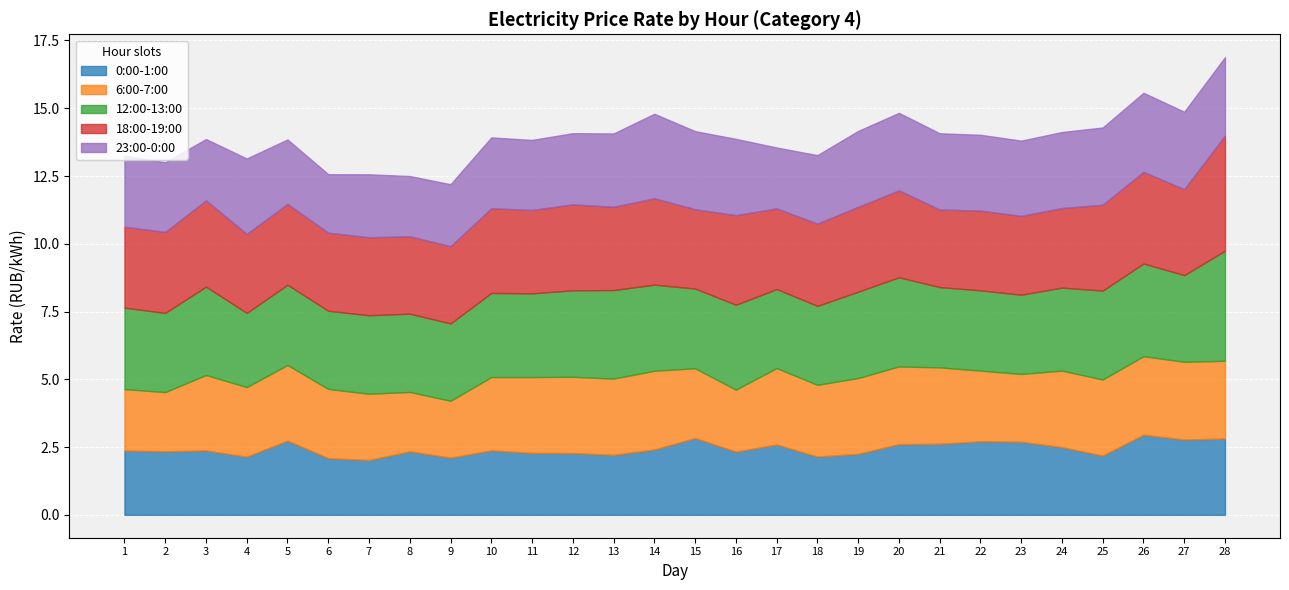

What is the highest value of the 0:00-1:00 series?

3.0